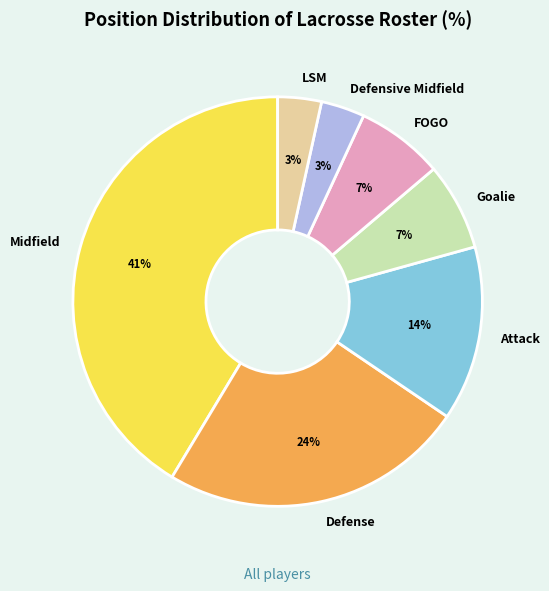

Does Midfield account for over 50% of the chart?

No